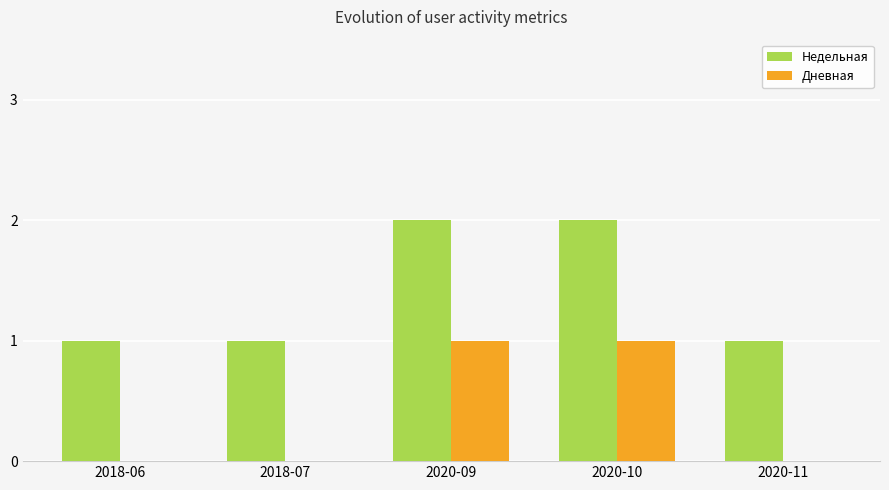

How many groups of bars are there?

5